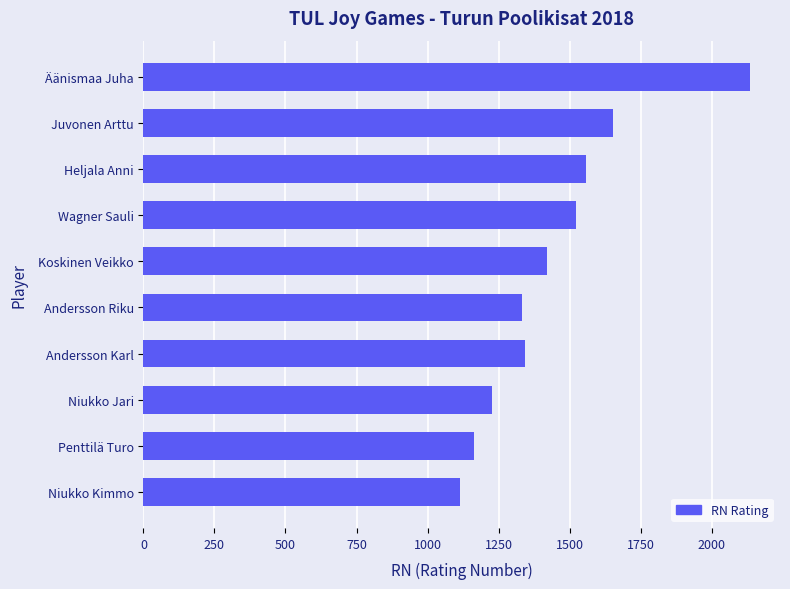

The chart shows a value of 2594 at Wagner Sauli. True or false?

False